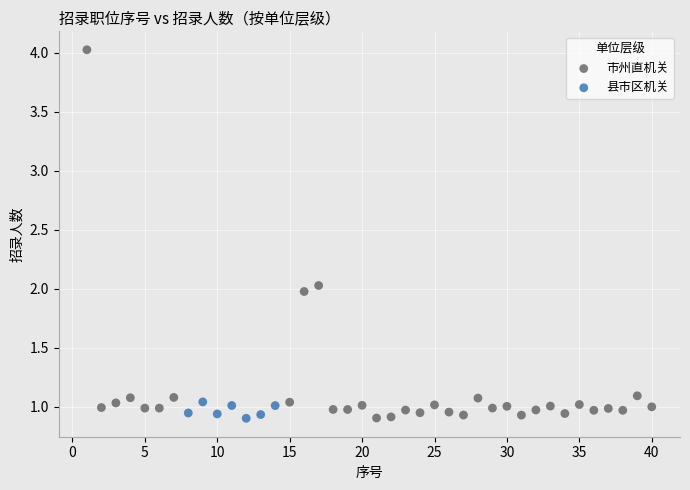

Which series contains the highest Y value?

市州直机关